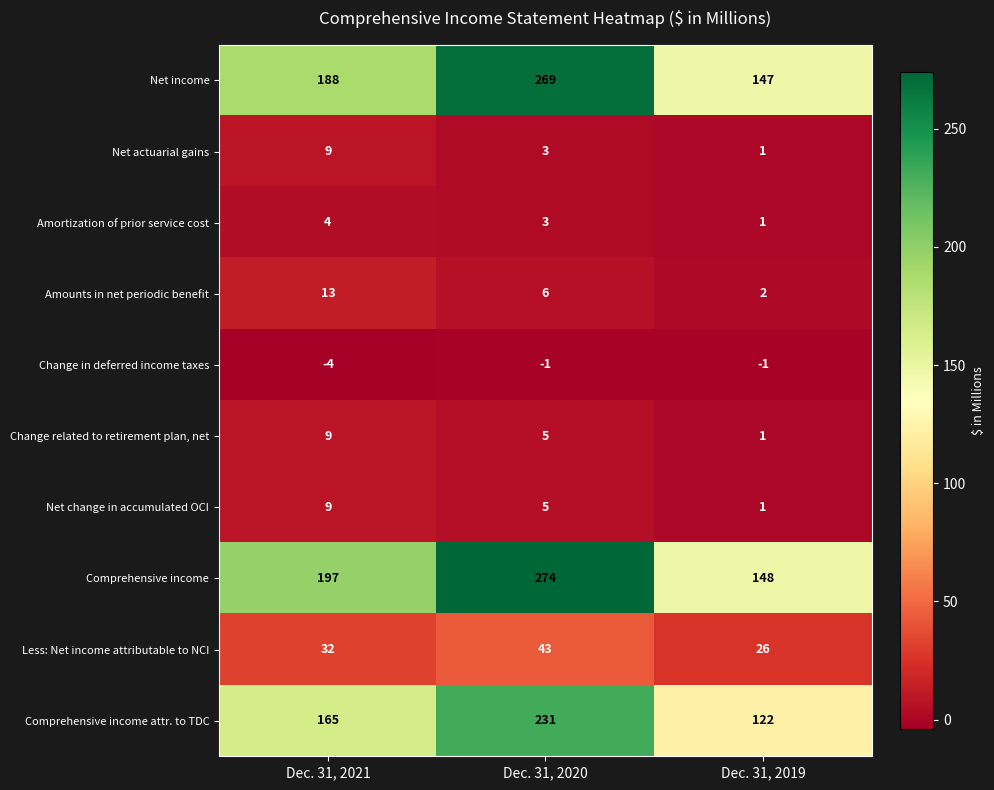

What is the average value of the Net change in accumulated OCI series?

5